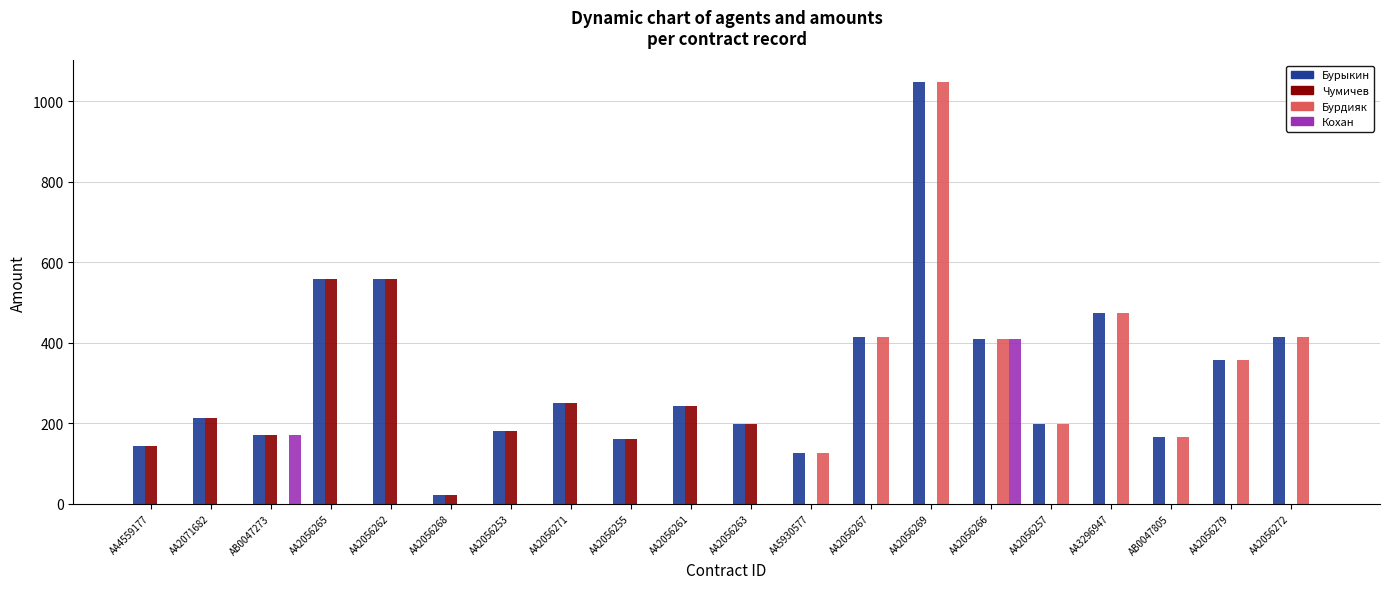

What is the maximum value shown in the chart?

1048.3